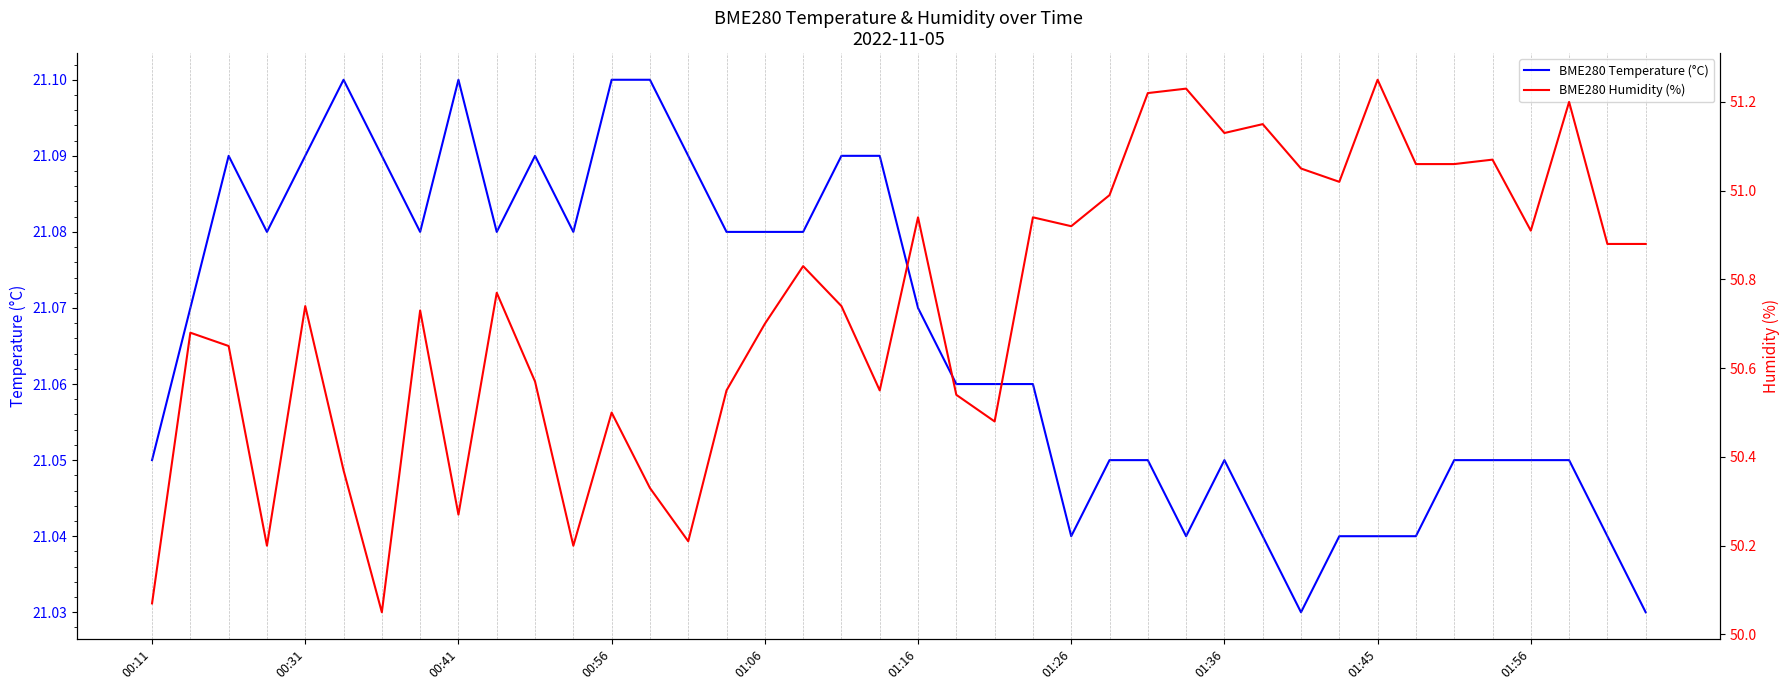

The value of BME280 Temperature (°C) at 00:41 is 21.1. True or false?

True